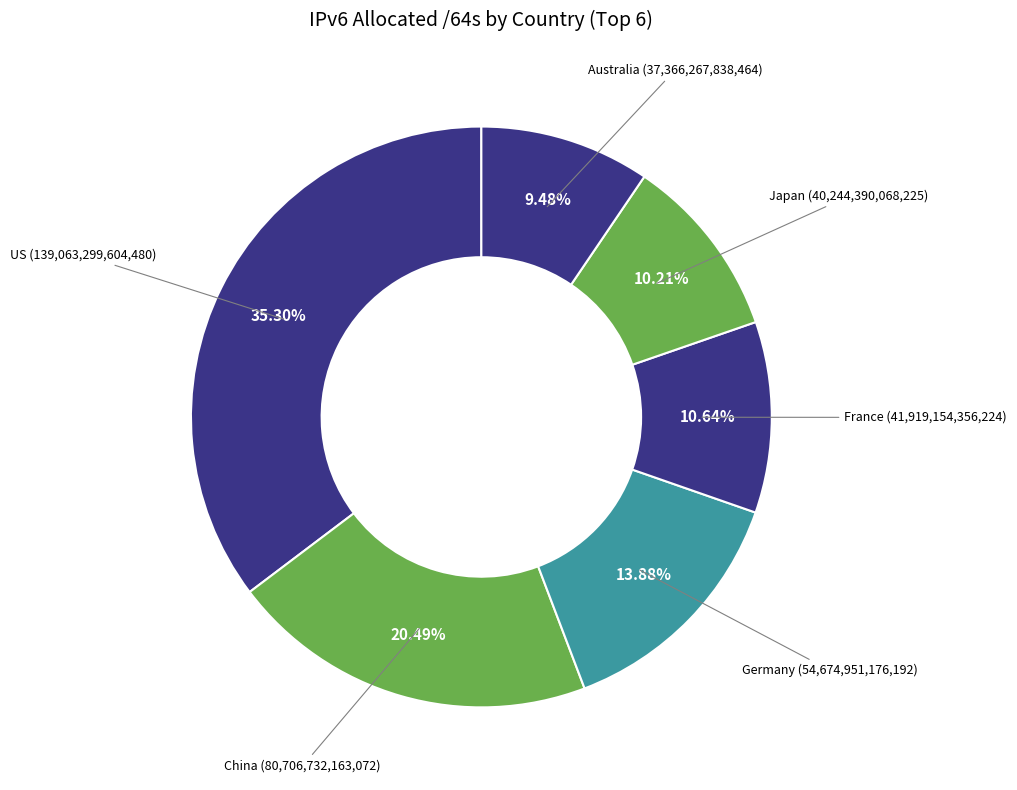

Rank the categories by value from highest to lowest.

United States of America, China, Germany, France, Japan, Australia